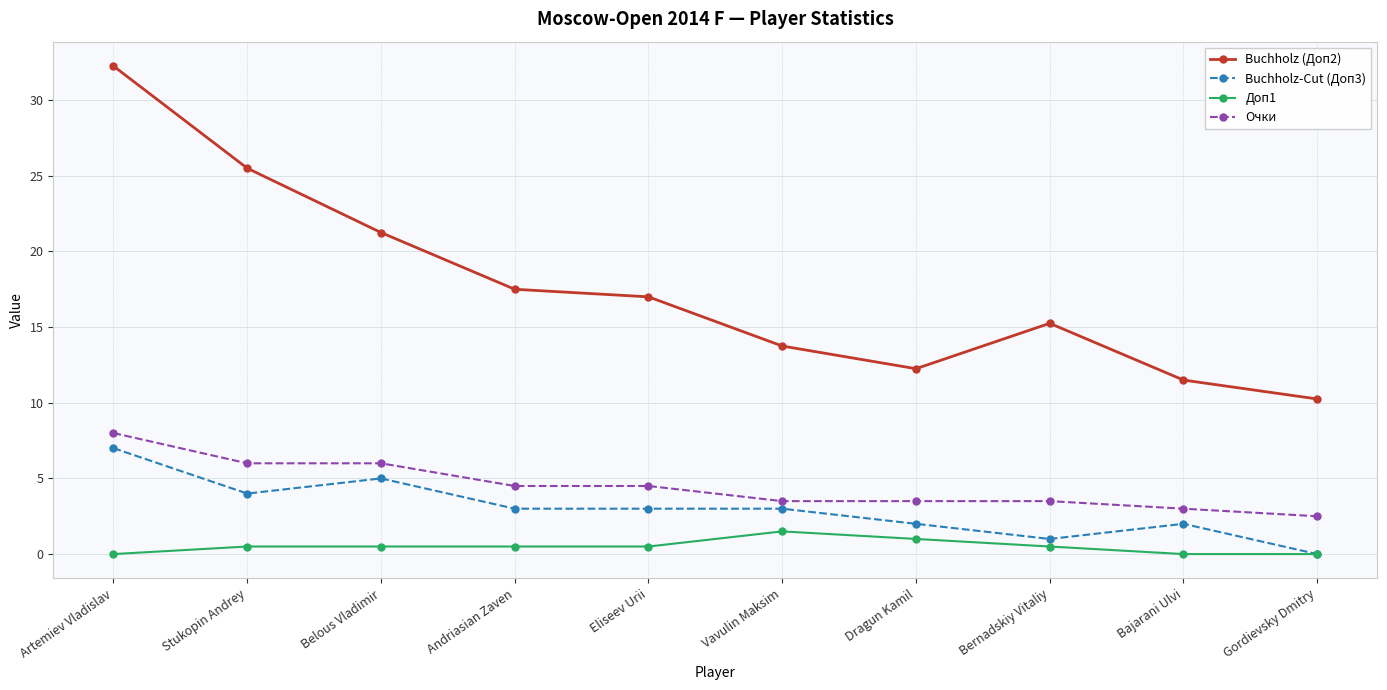

What is the average value of the Buchholz-Cut (Доп3) series?

3.0